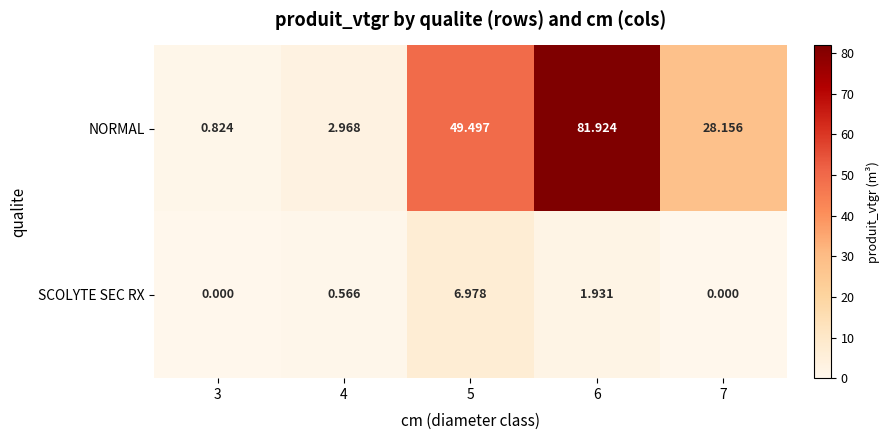

What is the total value across all series at 4?

3.5